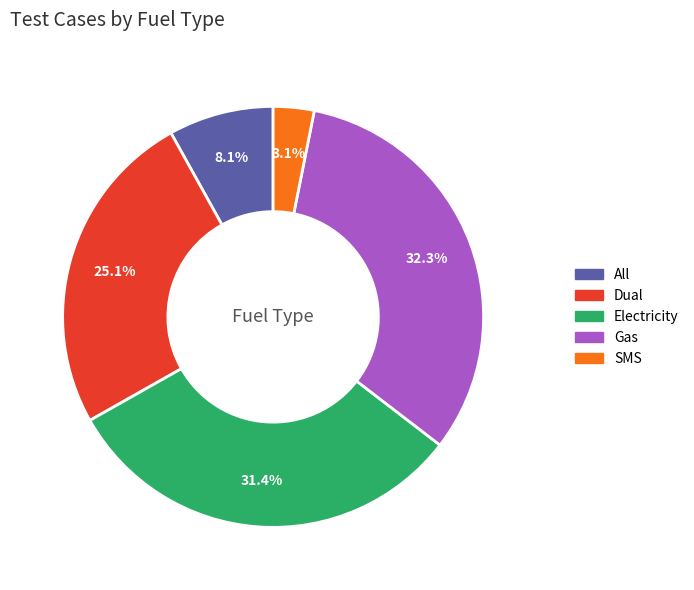

Count the number of slices in the pie.

5